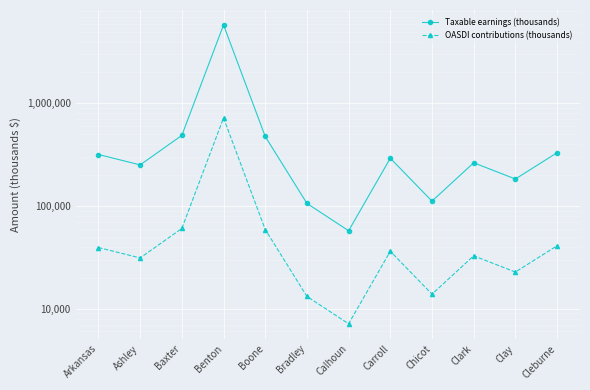

Which series has the widest spread of values?

Taxable earnings (thousands)